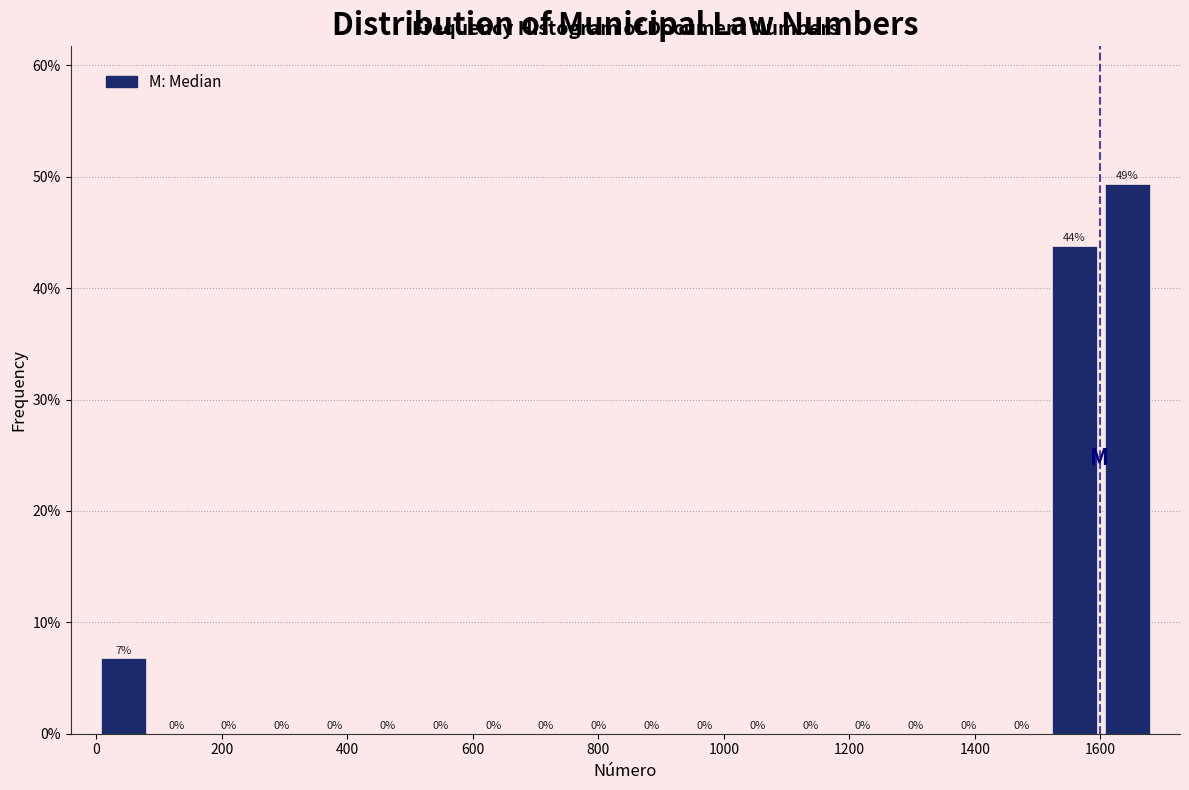

Over which range of the x-axis is the bar tallest?

1600 to 1680